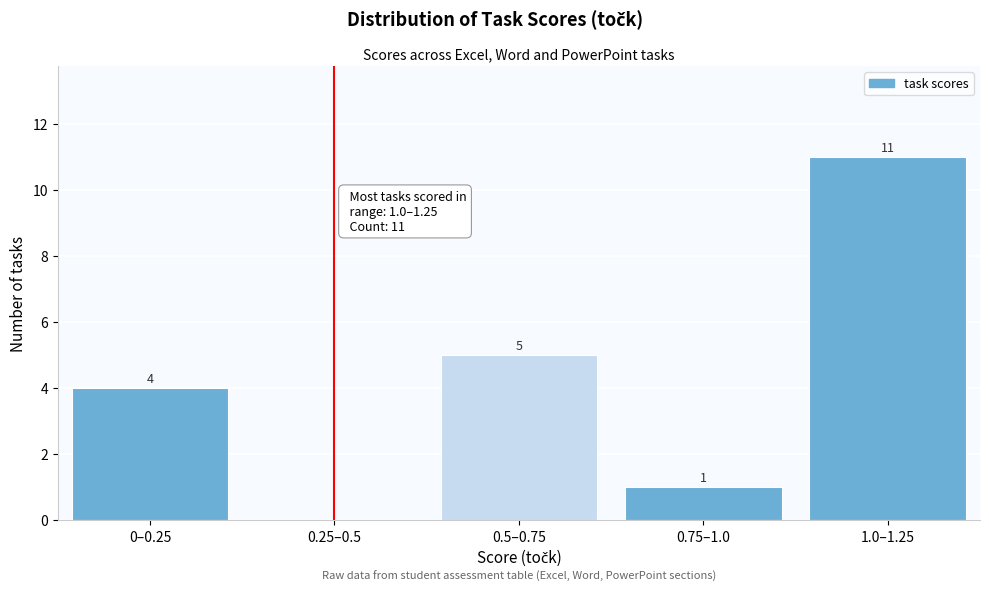

Reading left to right, extract all data points from this chart.

0–0.25=4	0.25–0.5=0	0.5–0.75=5	0.75–1.0=1	1.0–1.25=11